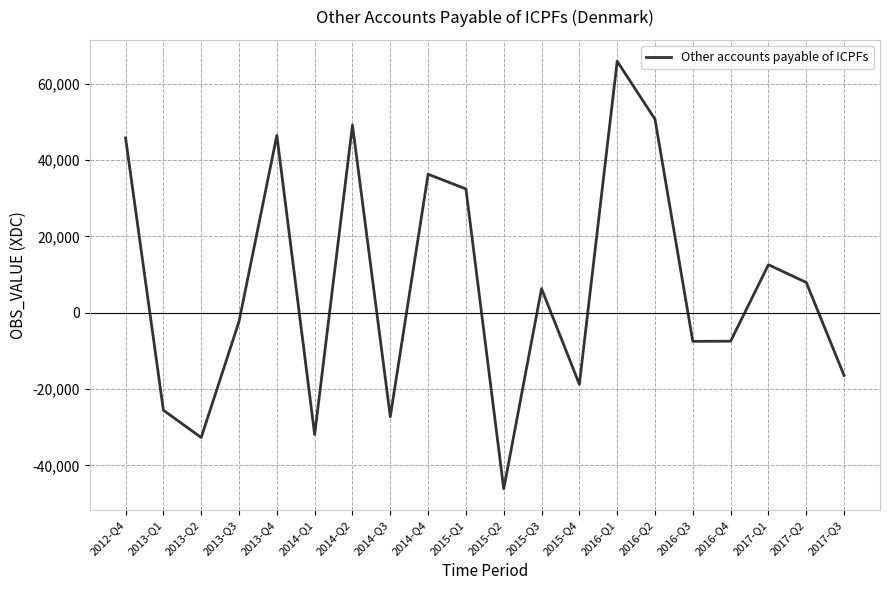

True or false: the data shows 36288 at 2014-Q4.

True